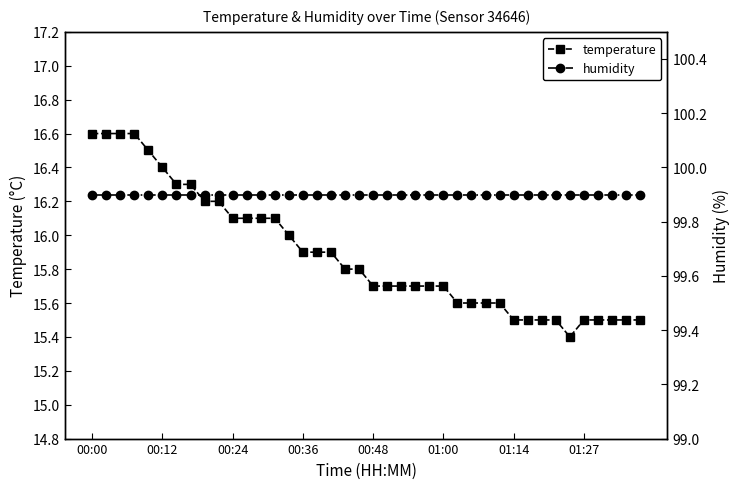

What is the minimum value for temperature?

15.4